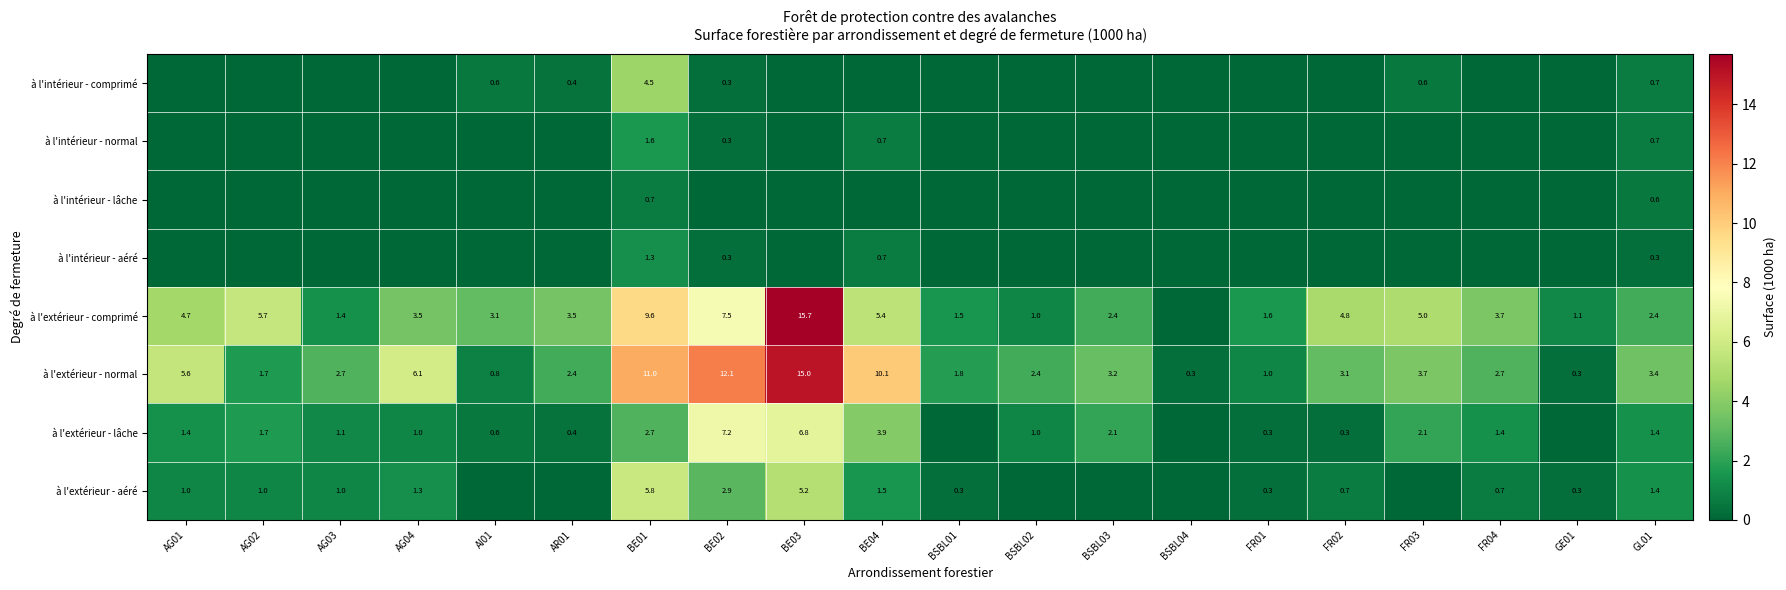

What is the greatest value displayed?

15.7